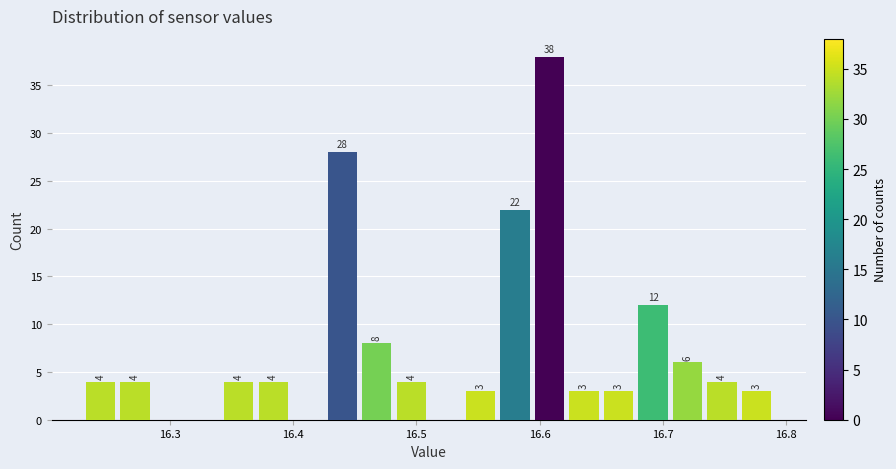

Read against the x-axis, roughly where is the centre of the tallest bar?

16.61